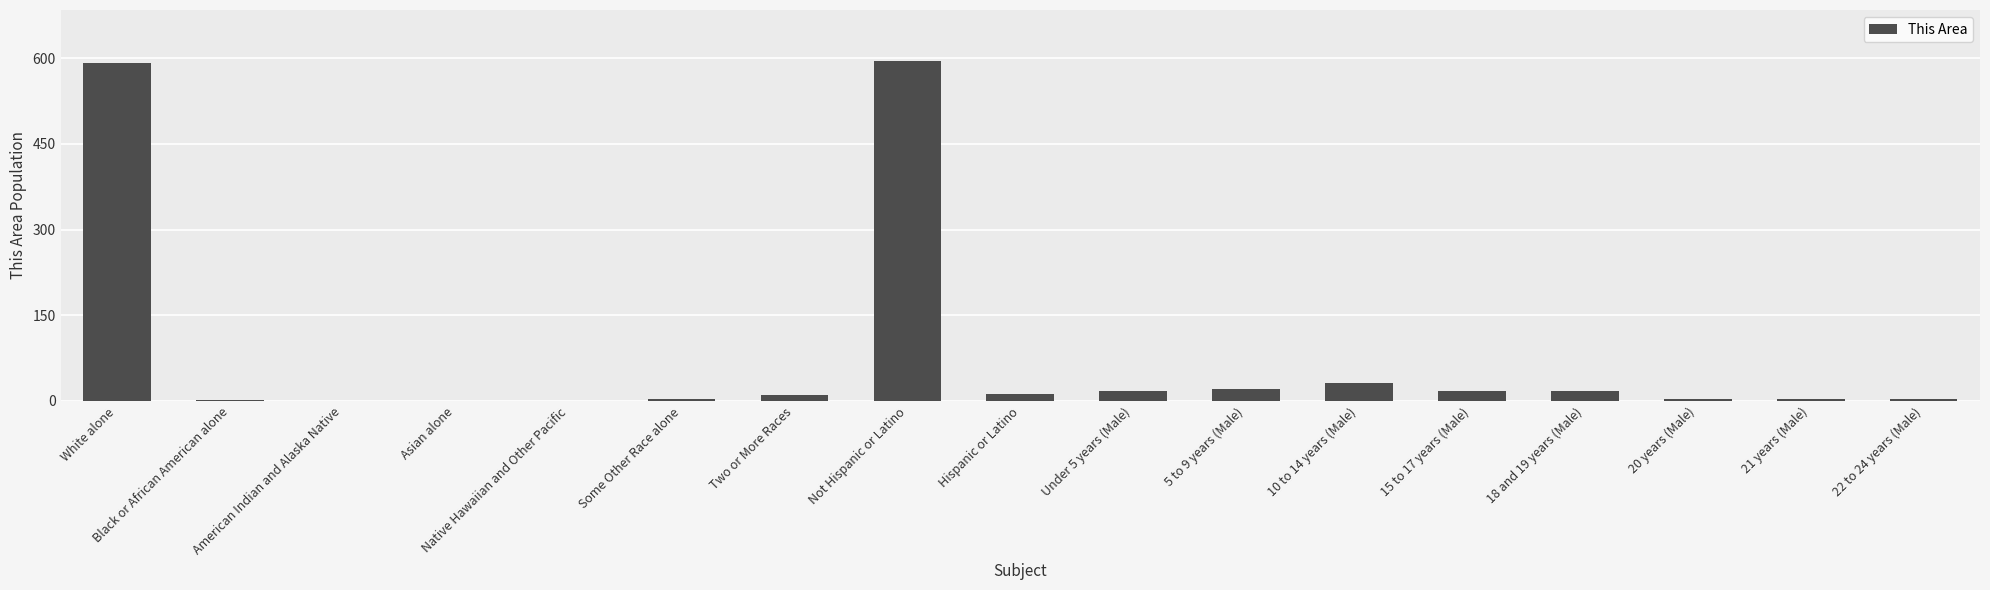

What is the change in value from Black or African American alone to 18 and 19 years (Male)?

+16